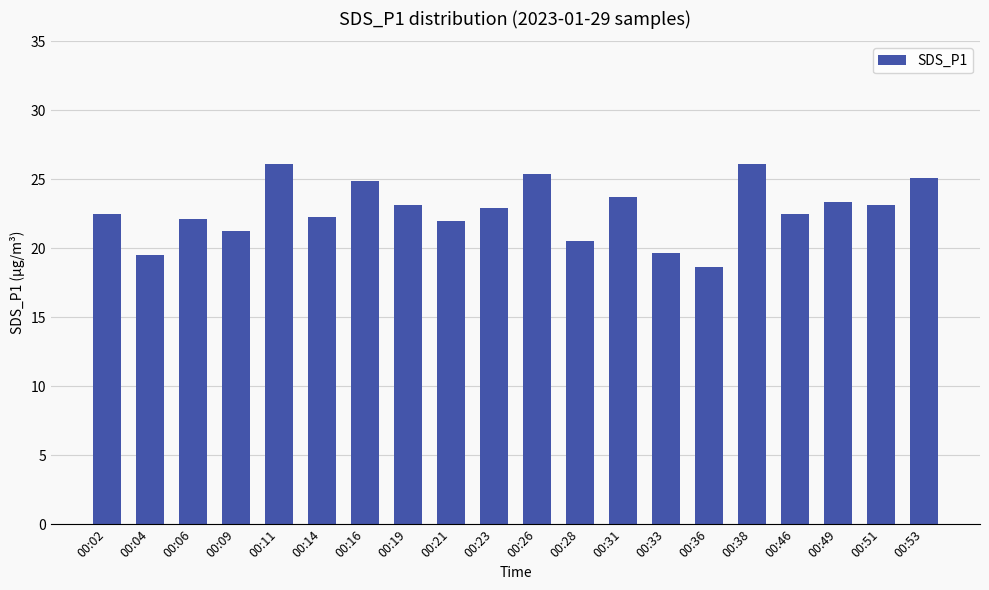

What is the smallest value displayed?

18.6